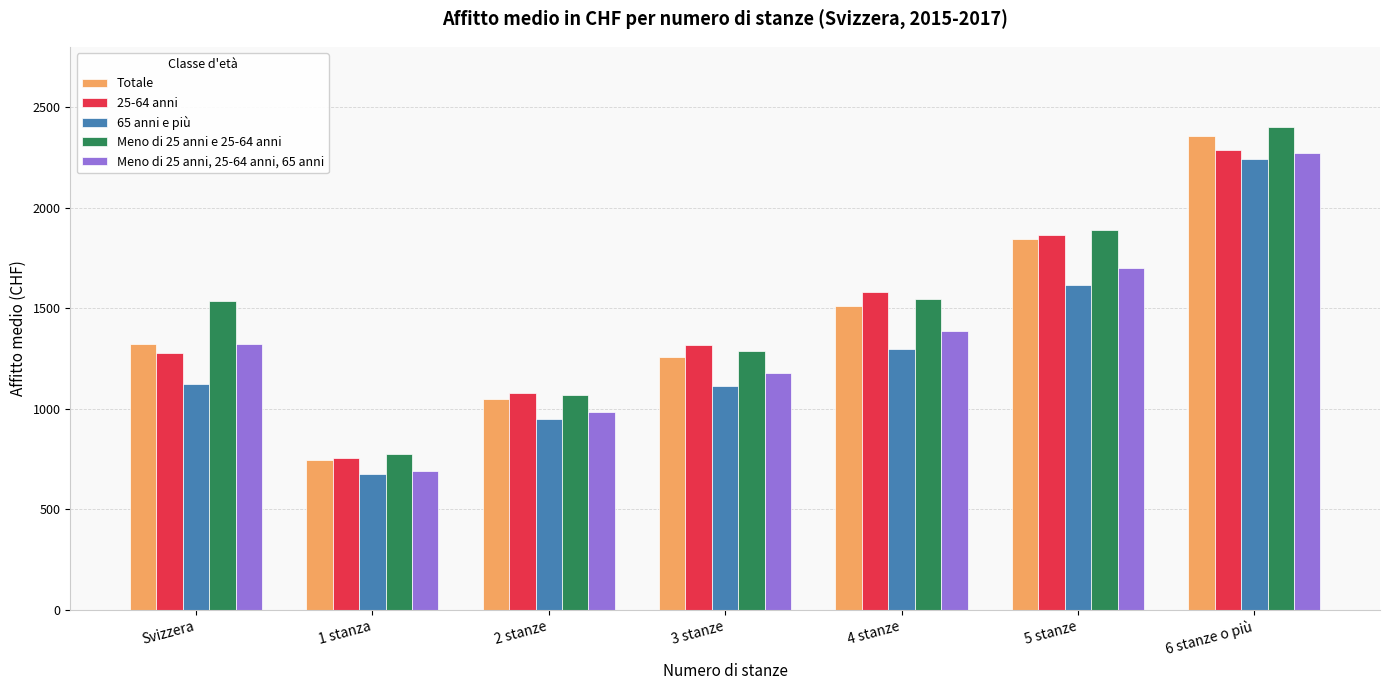

Which category has the lowest value across all series?

1 stanza